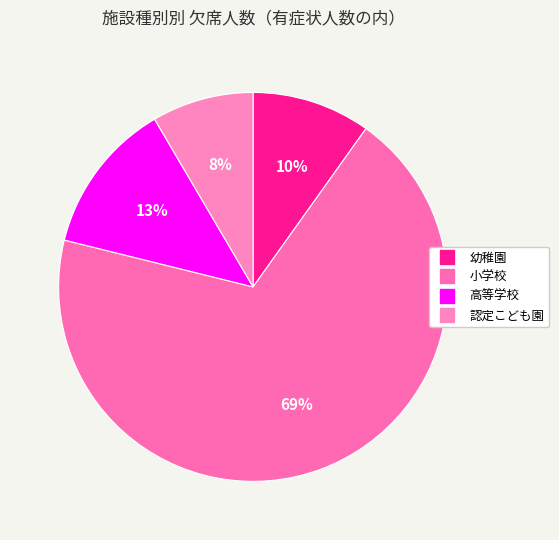

Does 小学校 represent more than half of the total?

Yes